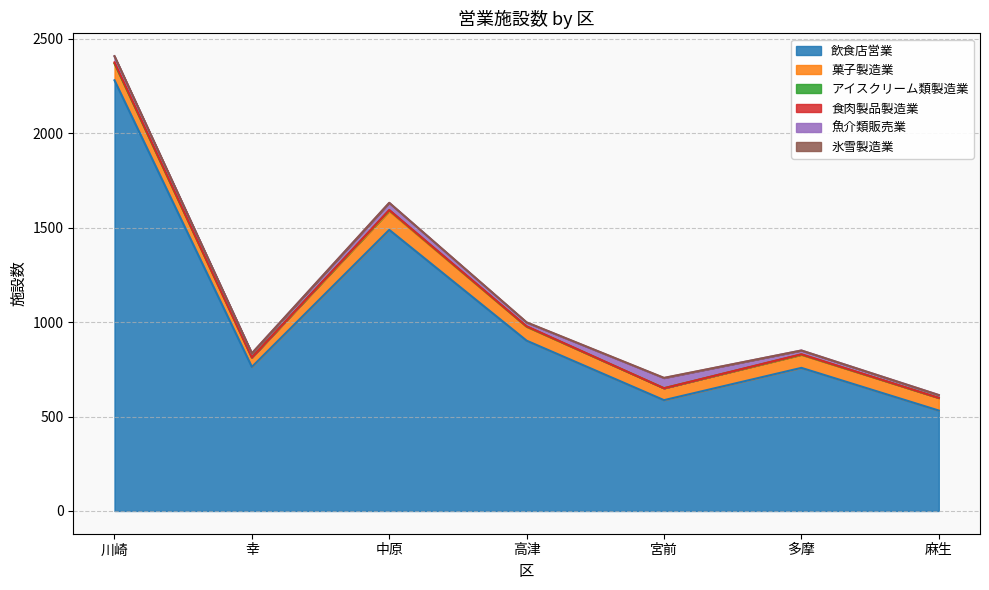

In アイスクリーム類製造業, how many points are lower than both neighbors (excluding endpoints)?

2